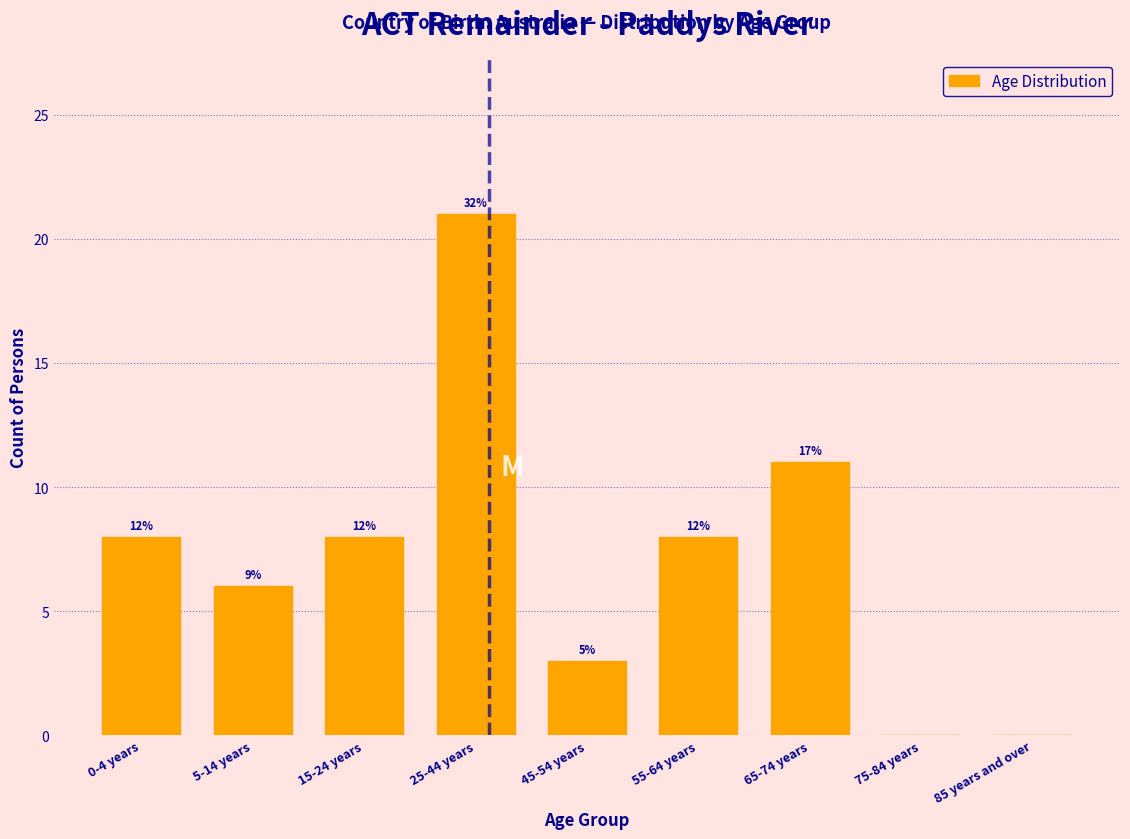

Are the bars horizontal?

No